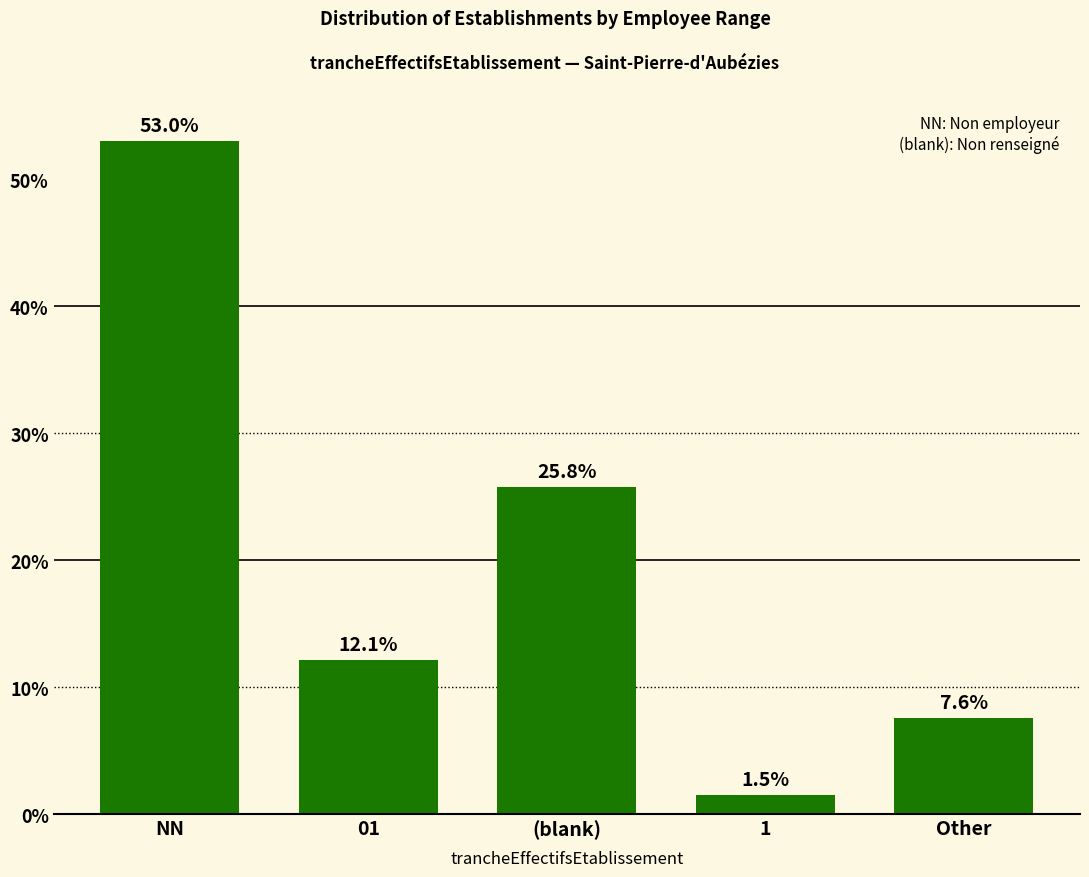

What position from the left is (blank)?

3